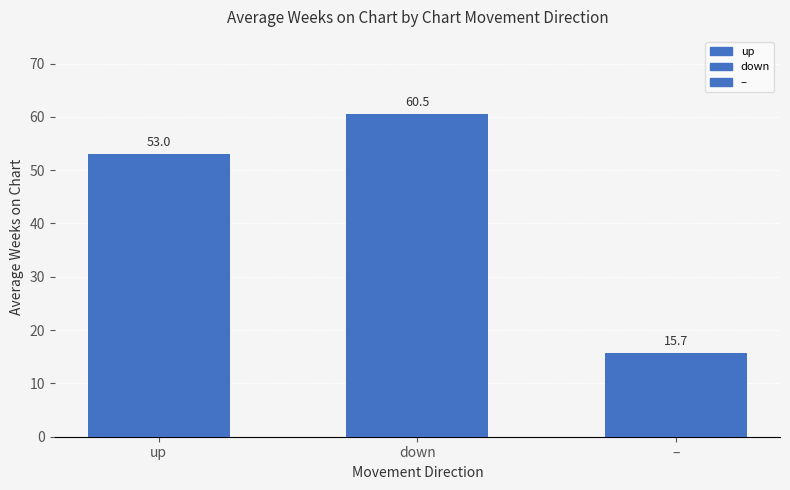

What is the sum of the values at up and –?

68.7